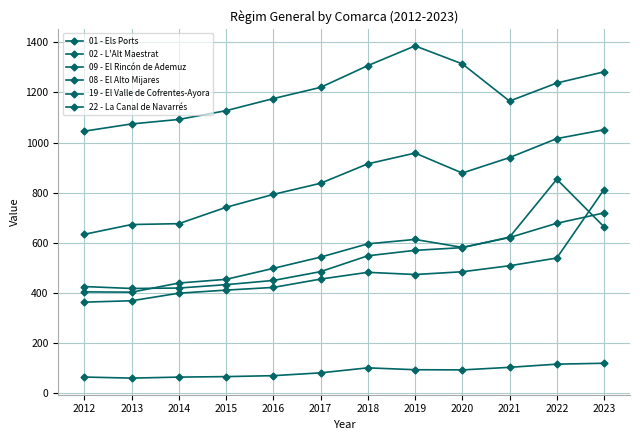

What is the value of the 09 - El Rincón de Ademuz point at the 11th from the left?

115.8